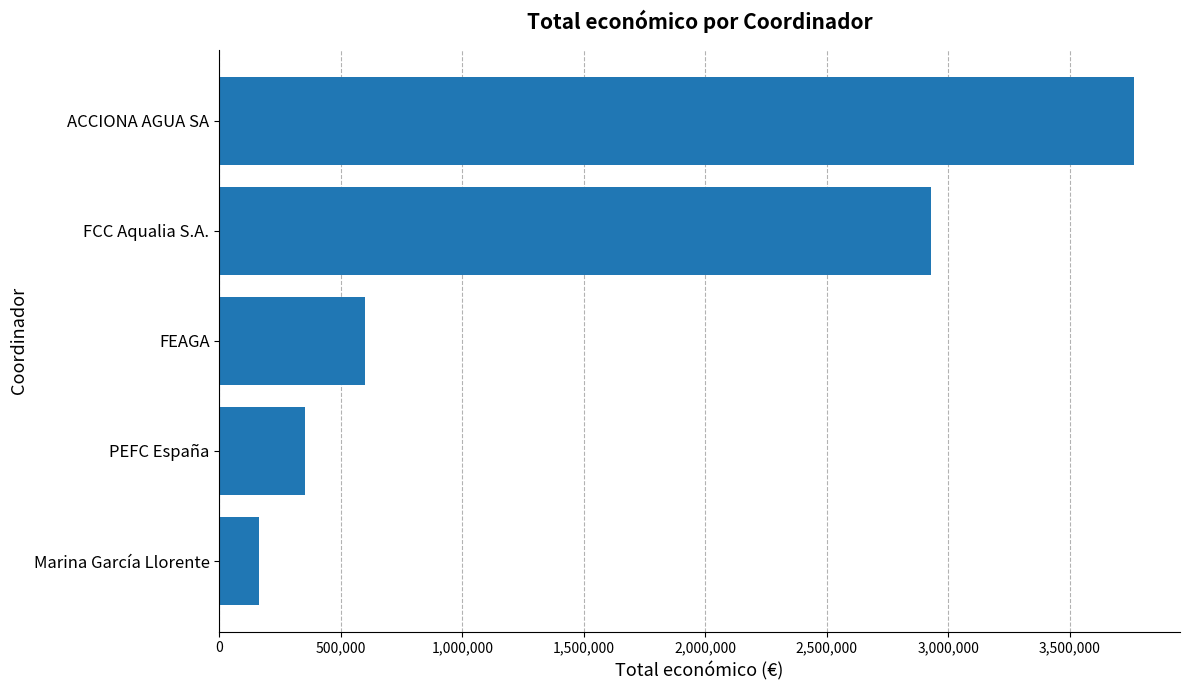

What is the maximum value shown in the chart?

3764689